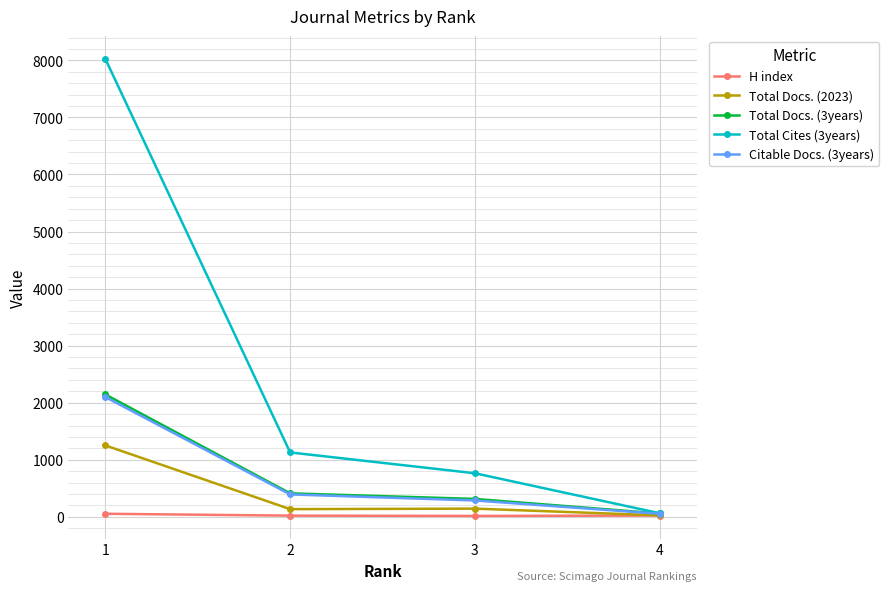

Which series has the largest range (max minus min)?

Total Cites (3years)